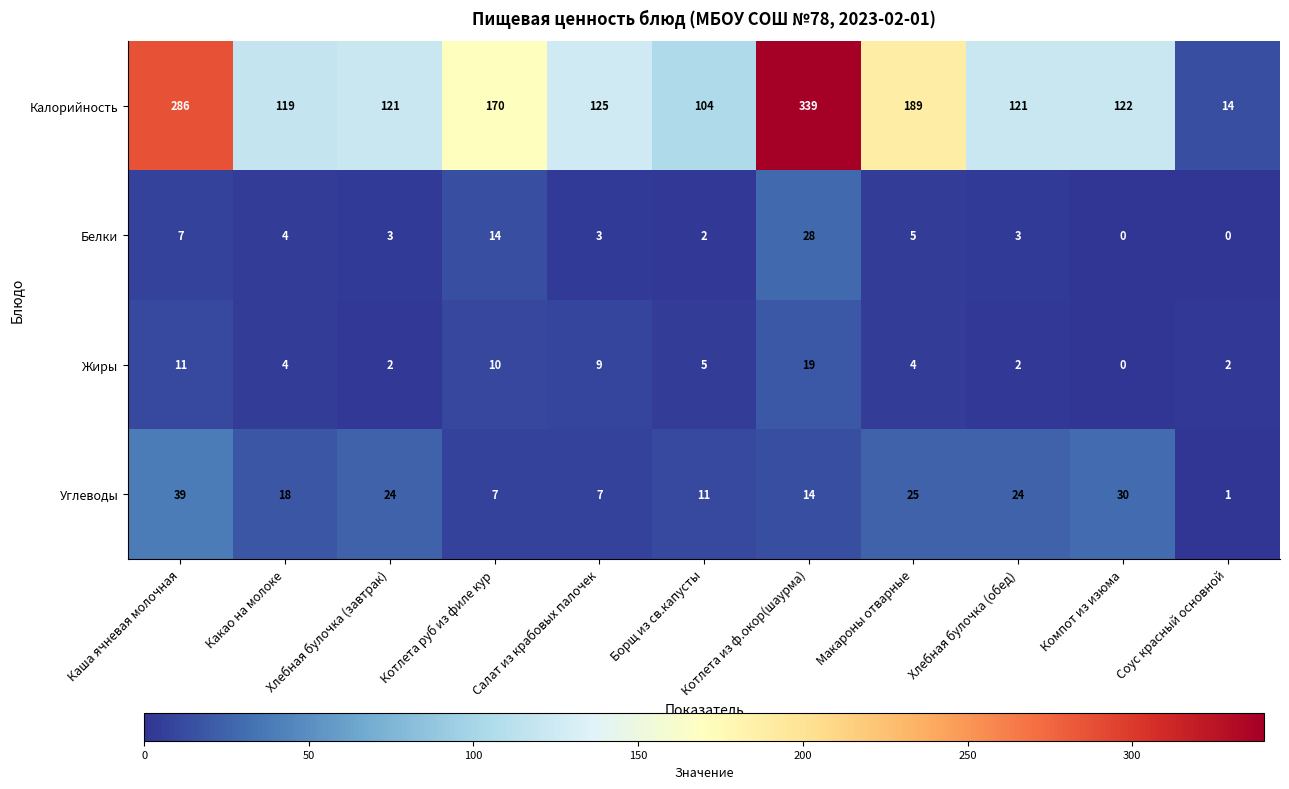

Which series has the largest range (max minus min)?

Калорийность